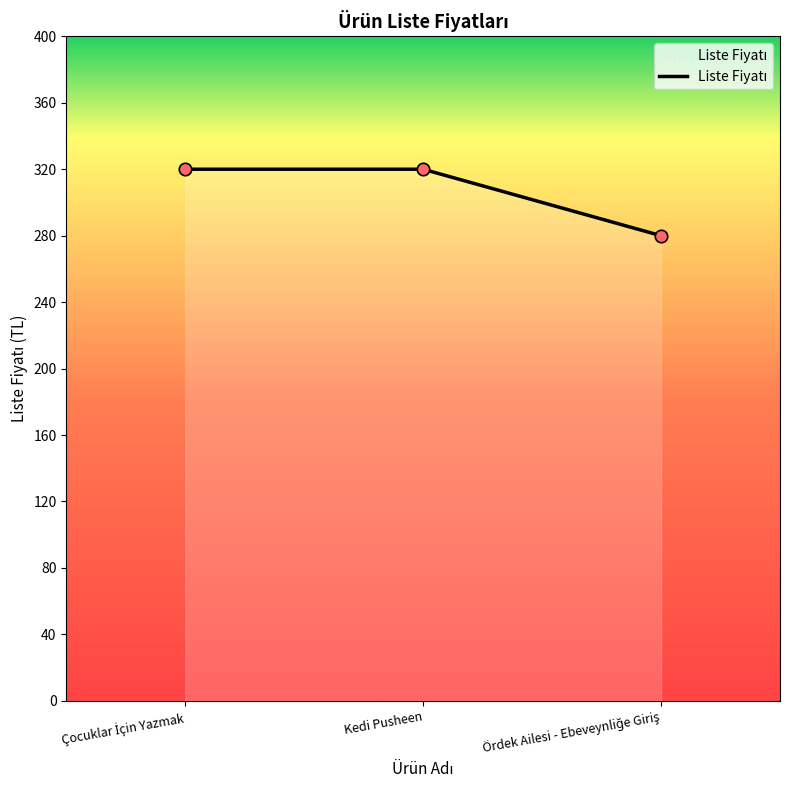

Read the value at Kedi Pusheen.

320